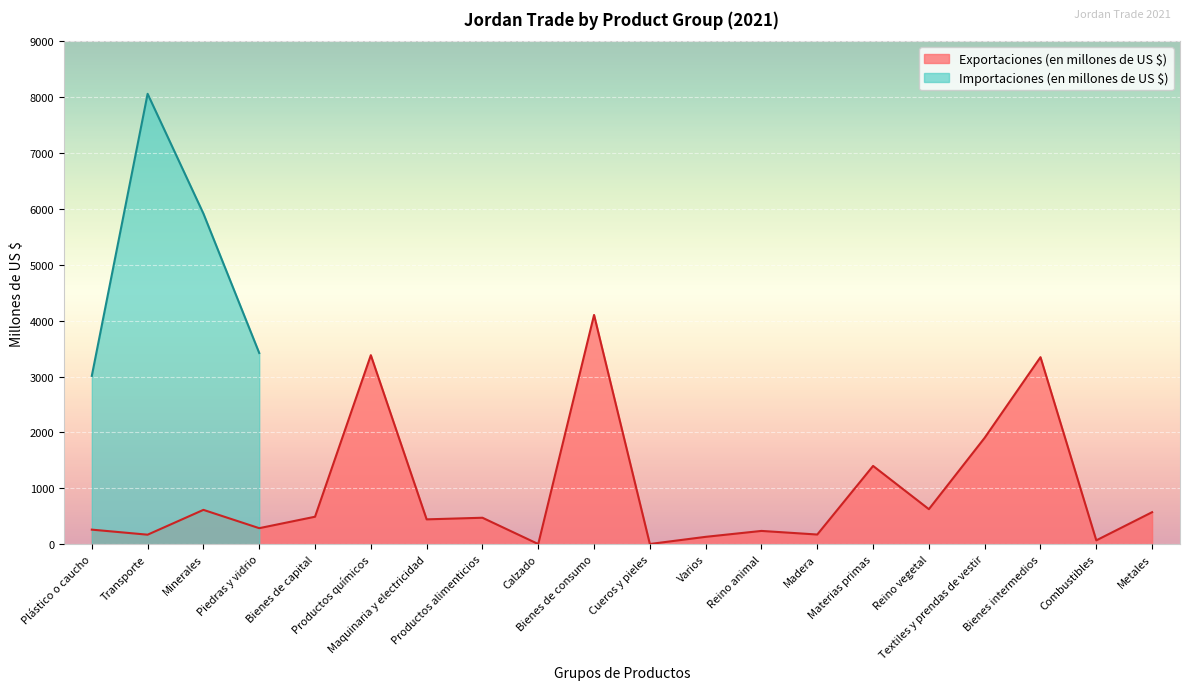

The chart shows a value of 491.7 at Bienes de capital. True or false?

True